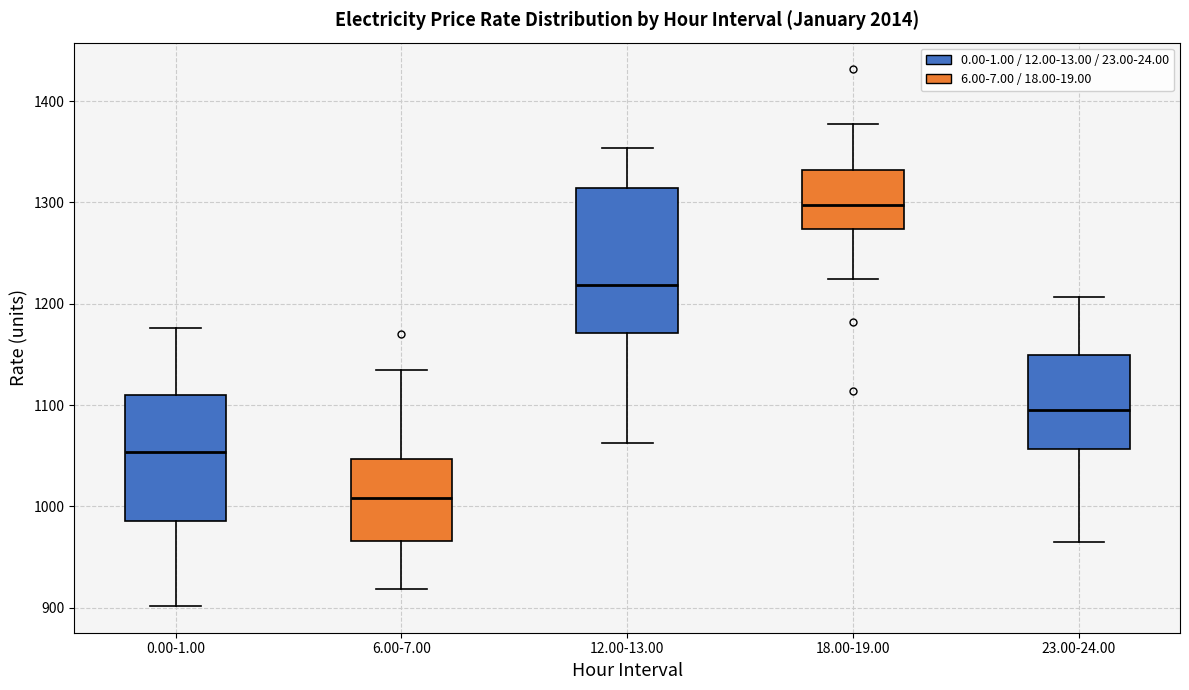

Reading left to right, read every box against the y-axis: the position of its median line, the range the box covers, and the ends of its whiskers. The values are not printed on the chart, so give them approximately, as read against the axis.

0.00-1.00: median 1050, box 990 to 1110, whiskers 900 to 1180
6.00-7.00: median 1010, box 970 to 1050, whiskers 920 to 1130
12.00-13.00: median 1220, box 1170 to 1310, whiskers 1060 to 1350
18.00-19.00: median 1300, box 1270 to 1330, whiskers 1220 to 1380
23.00-24.00: median 1090, box 1060 to 1150, whiskers 960 to 1210